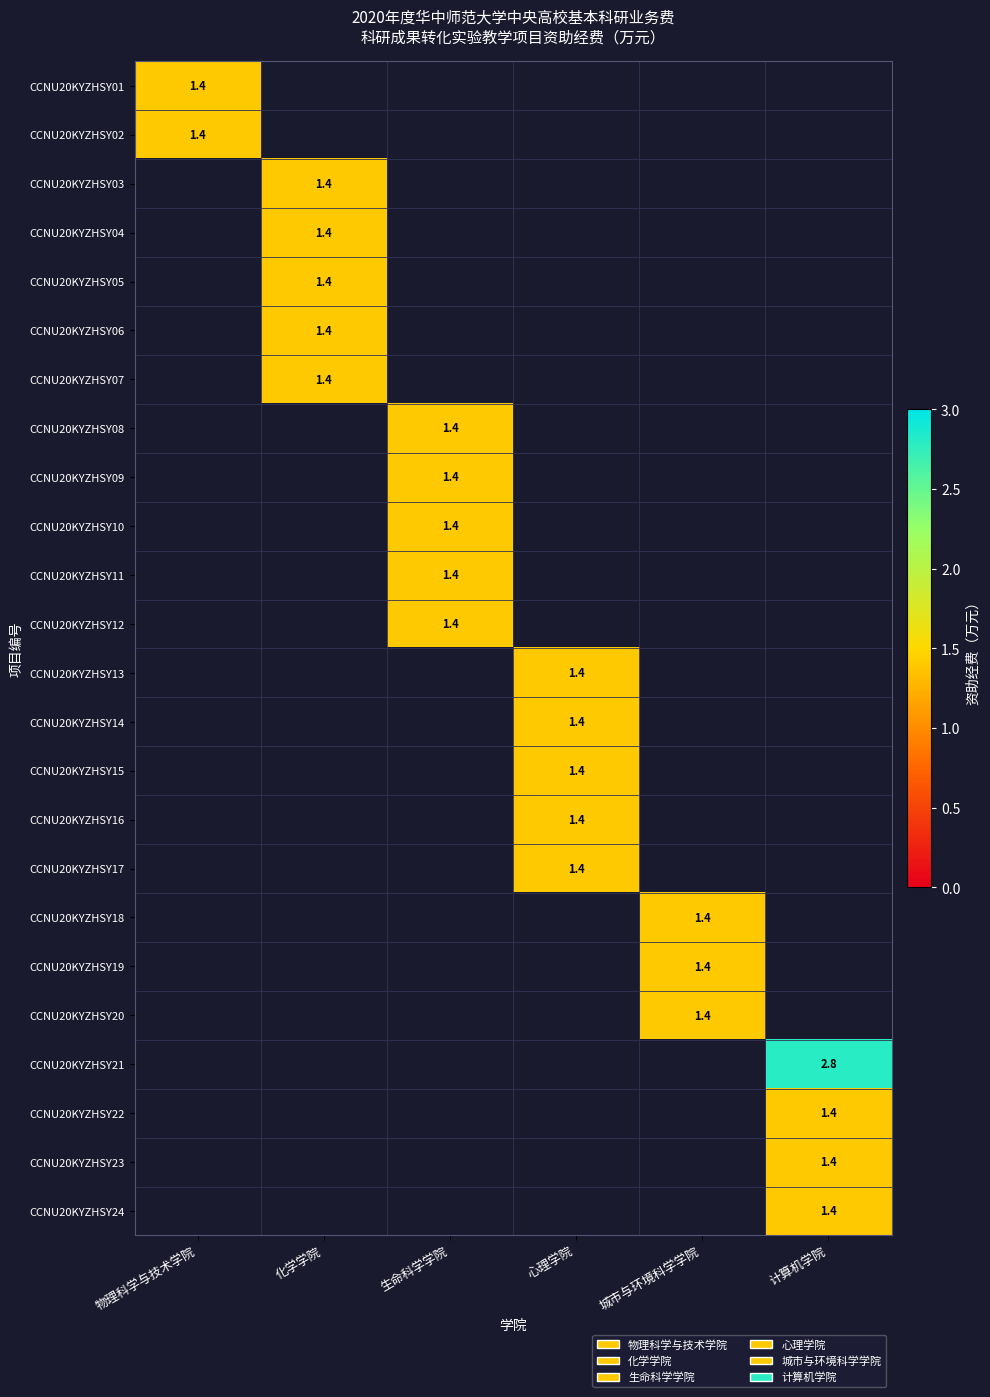

Which has a higher value, 化学学院 or 心理学院?

化学学院